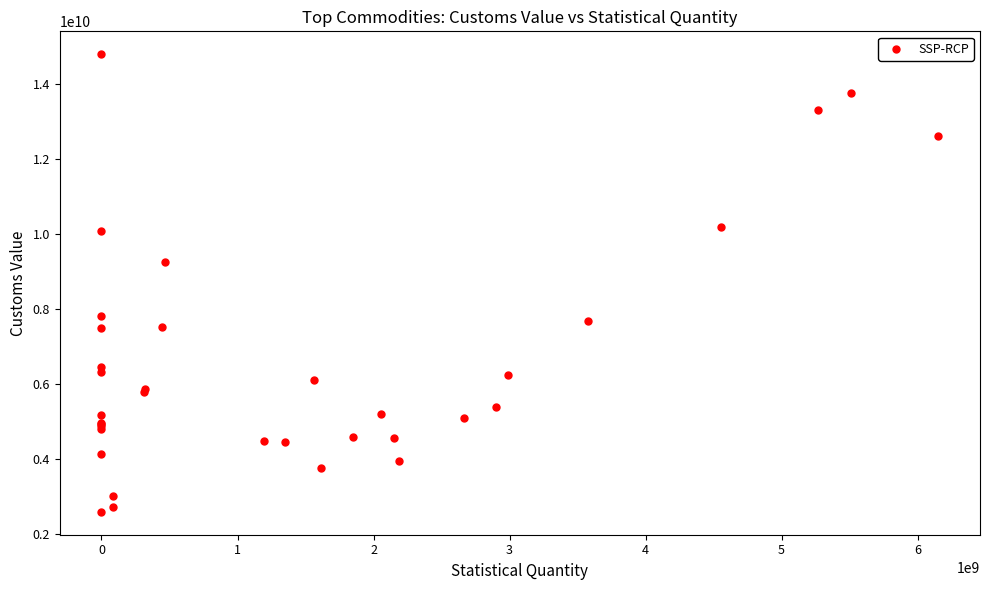

What Y value in the scatter plot is closest to 8685993399?

9241376699.0